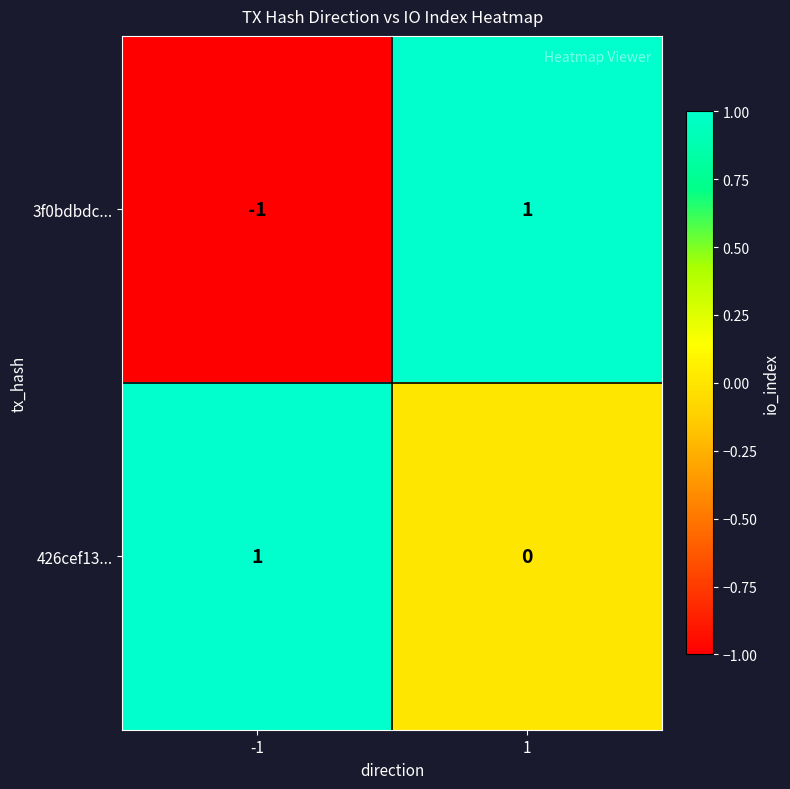

True or false: 3f0bdbdc... has a value of 1 at 1.

True